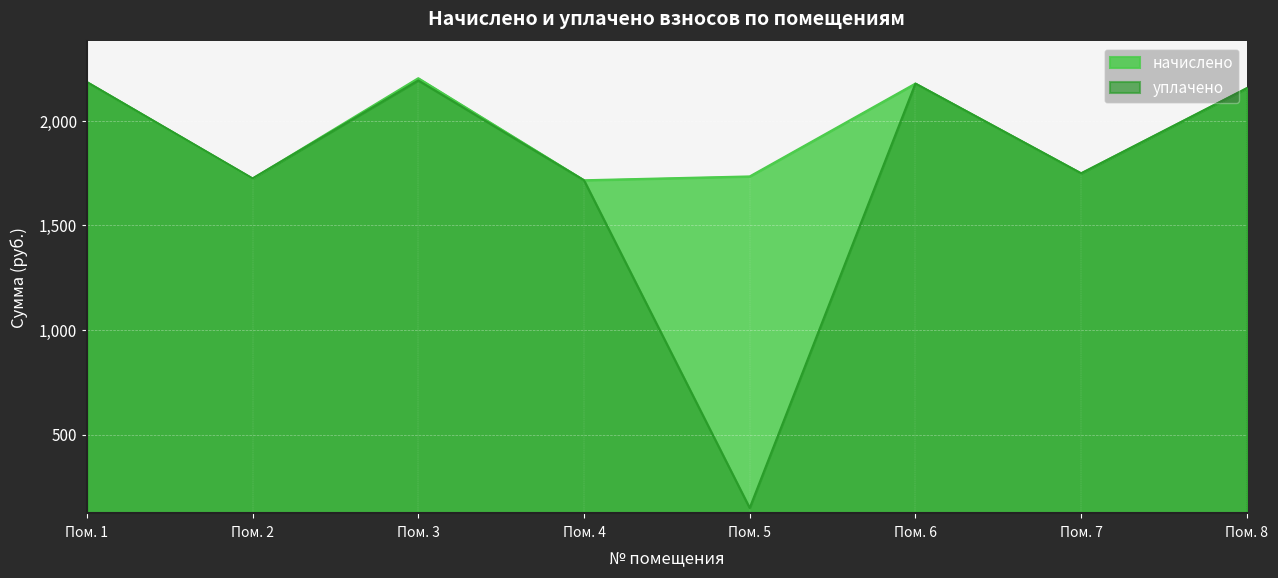

At which category does уплачено reach its first local valley?

Пом. 2